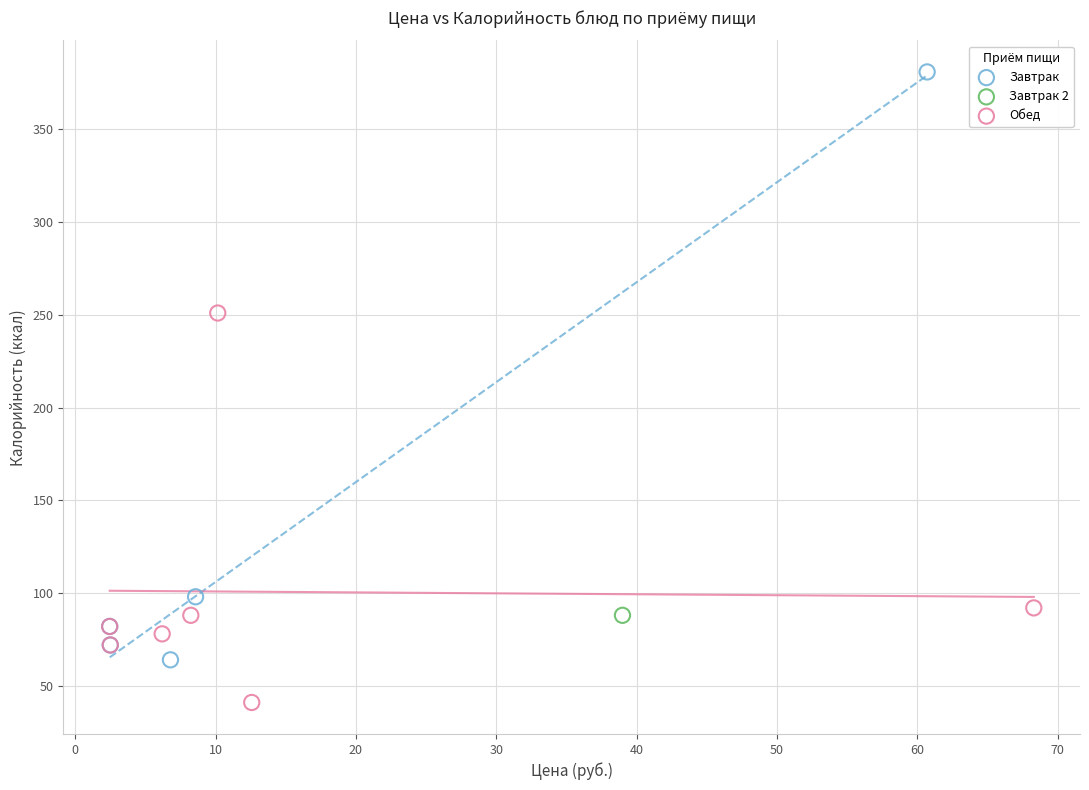

What are all the series names shown in the legend?

Завтрак, Завтрак 2, Обед